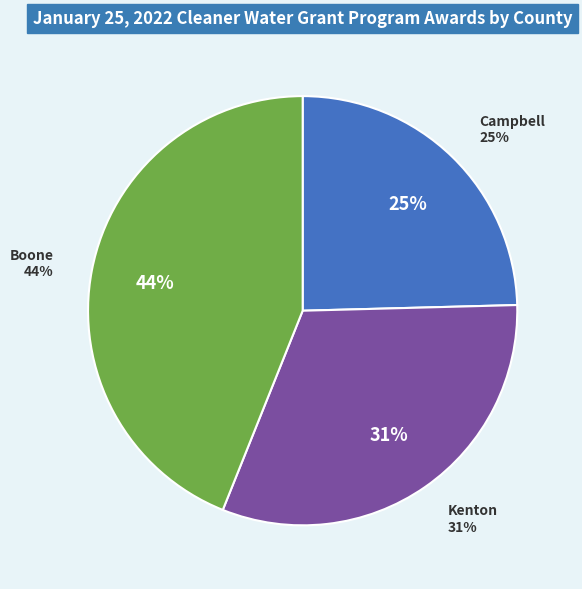

How many slices are in this pie chart?

3